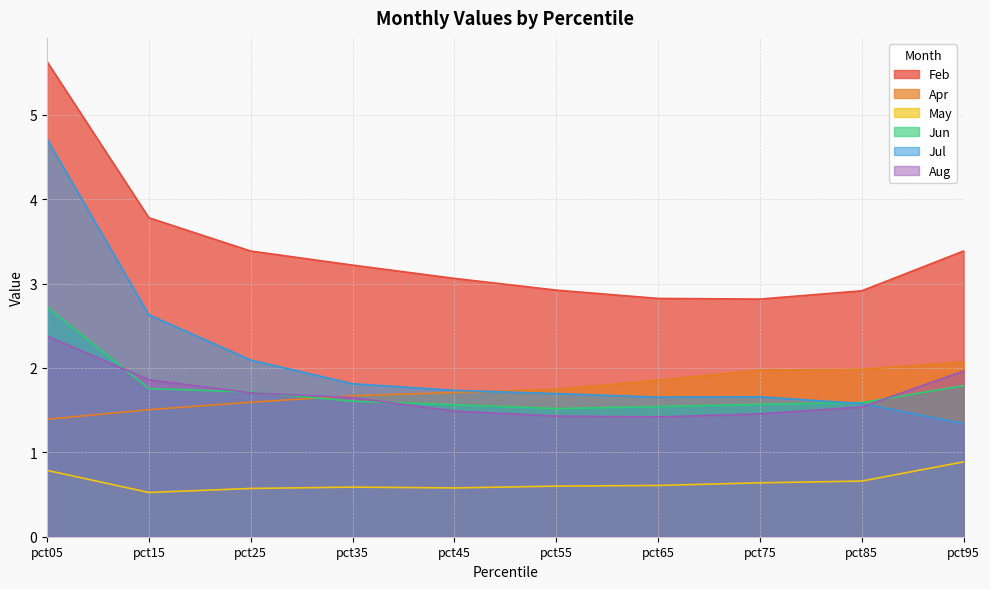

True or false: May and Aug intersect in this chart.

False